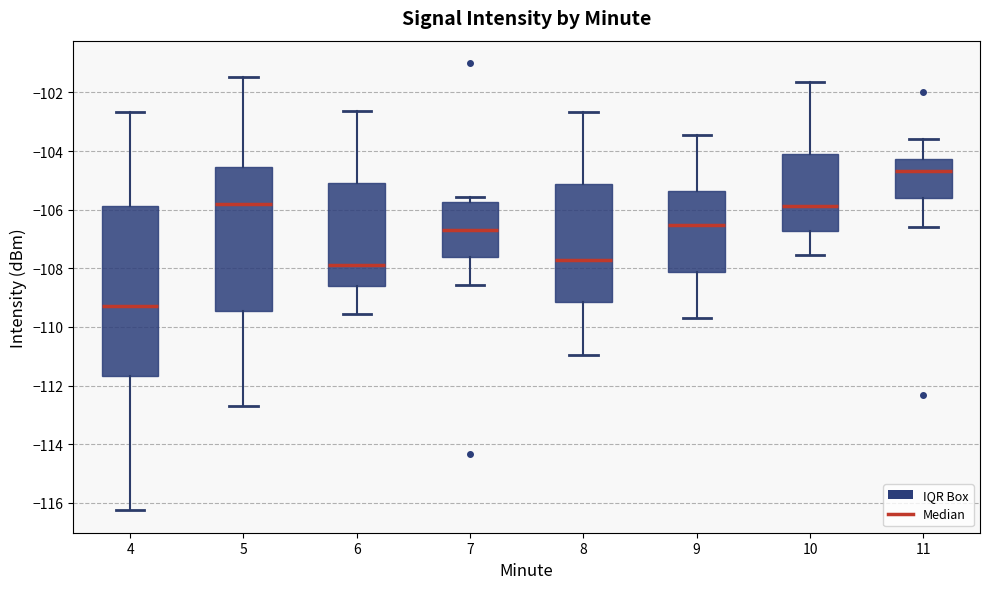

Which box has the lowest median line?

4